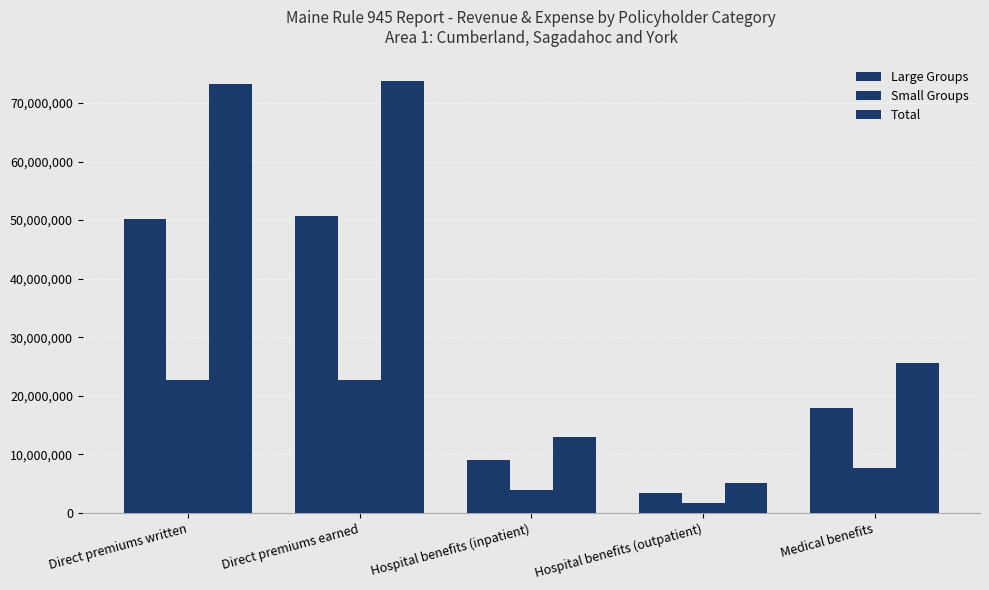

Is it true that Total equals 5359204.9 at Hospital benefits (inpatient)?

False